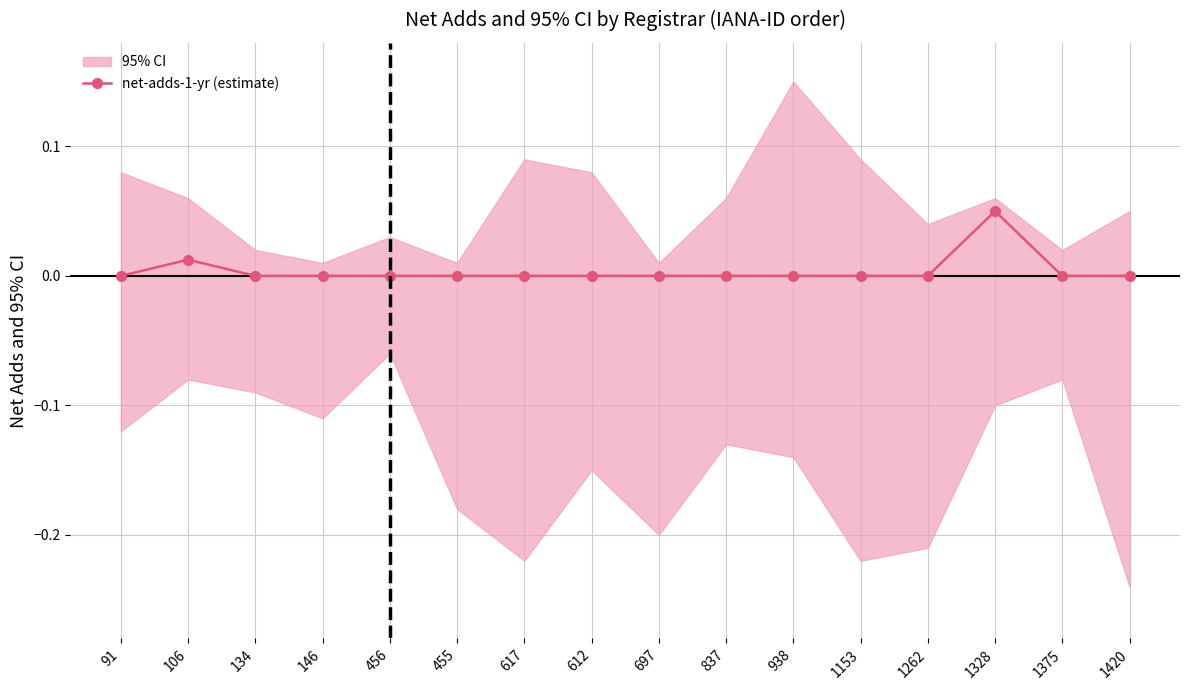

How many values are between 0 and 1?

16